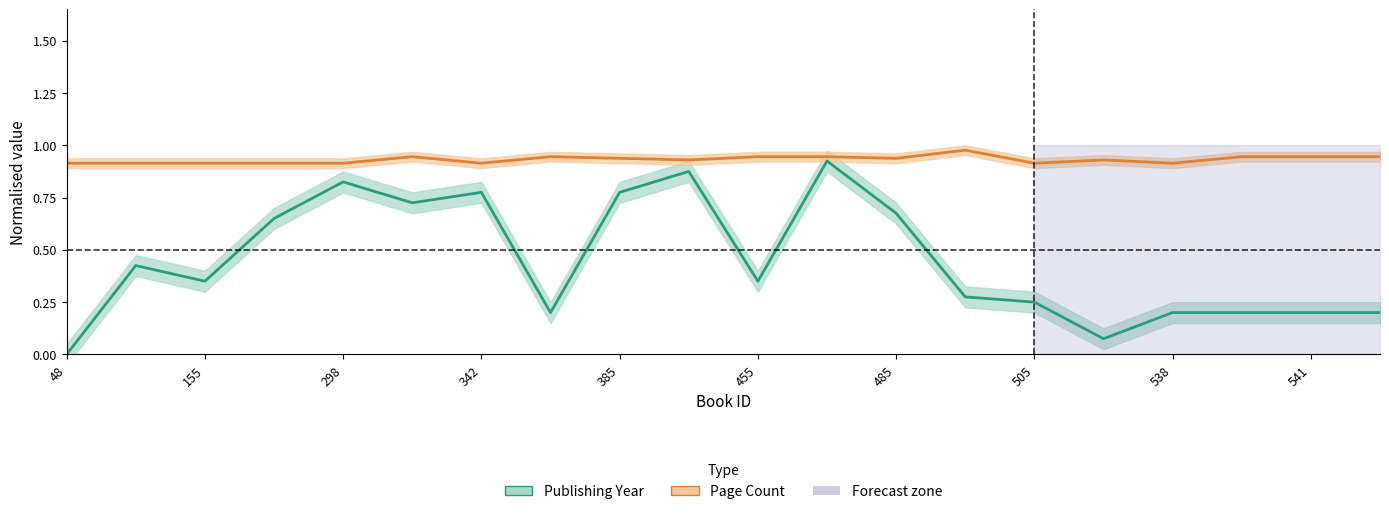

Count the Page Count values in the range 0 to 1.

20